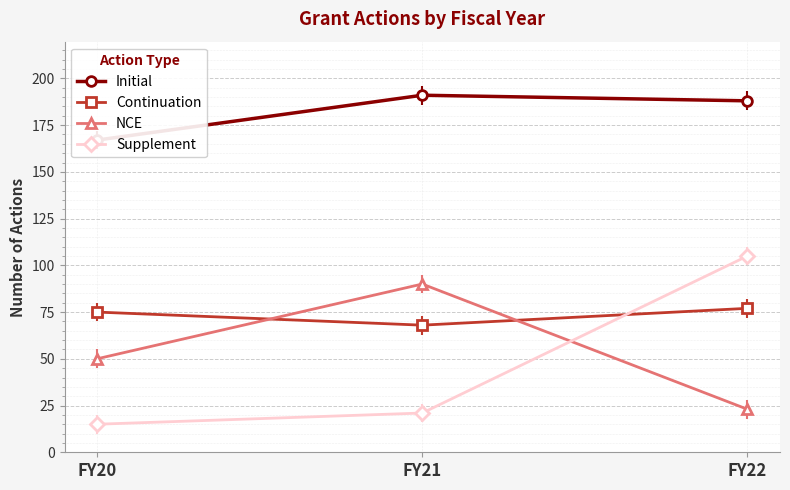

How many lines are shown in the chart?

4